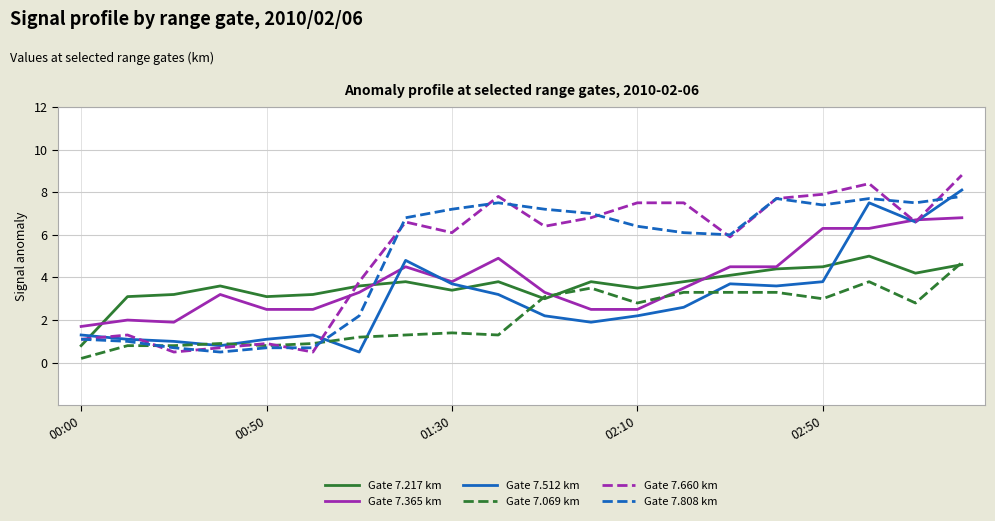

Which series has the largest range (max minus min)?

Gate 7.660 km